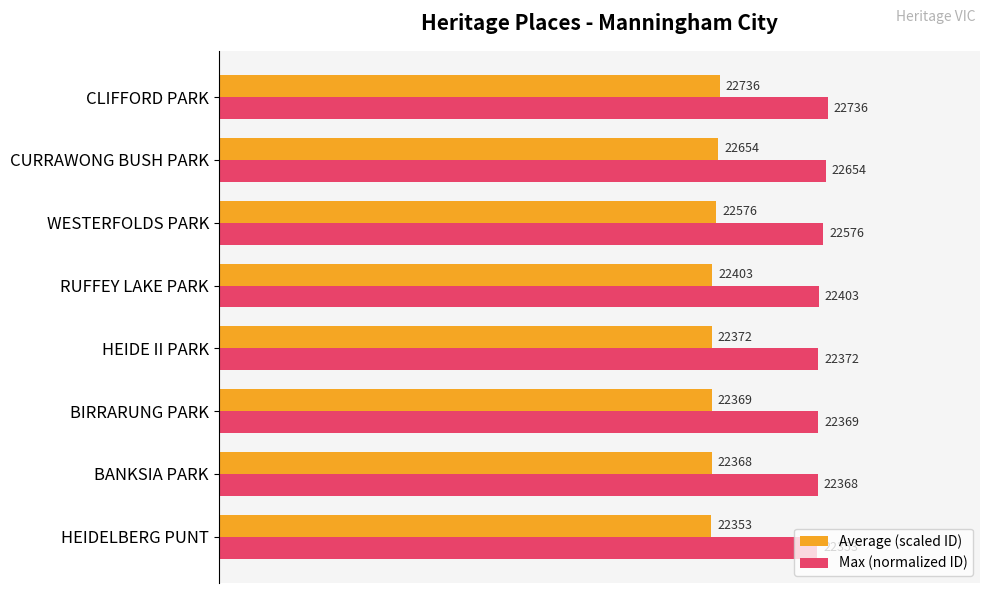

What are all the series names shown in the legend?

Average (scaled ID), Max (normalized ID)